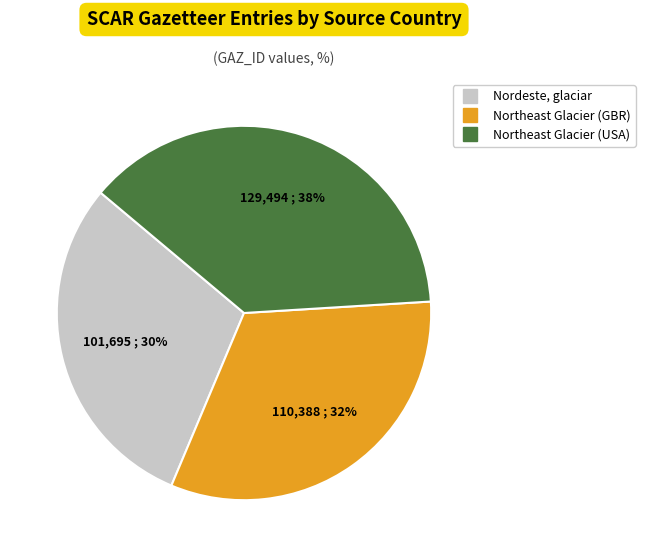

Is it true that Northeast Glacier (GBR) is 38% of the pie?

False